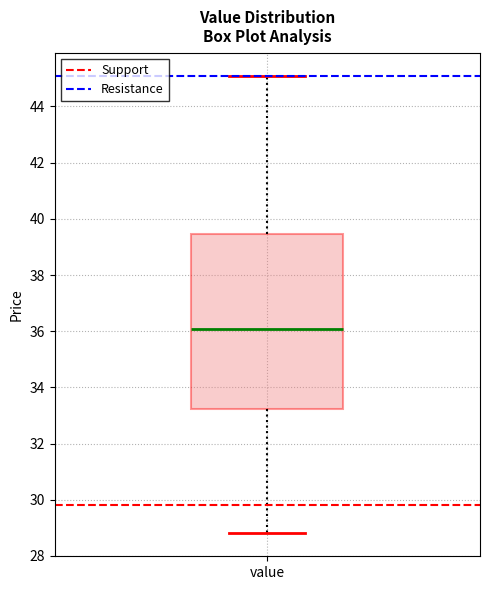

Where does the median line of the box for value sit on the y-axis? The values are not printed on the chart, so give them approximately, as read against the axis.

36.0